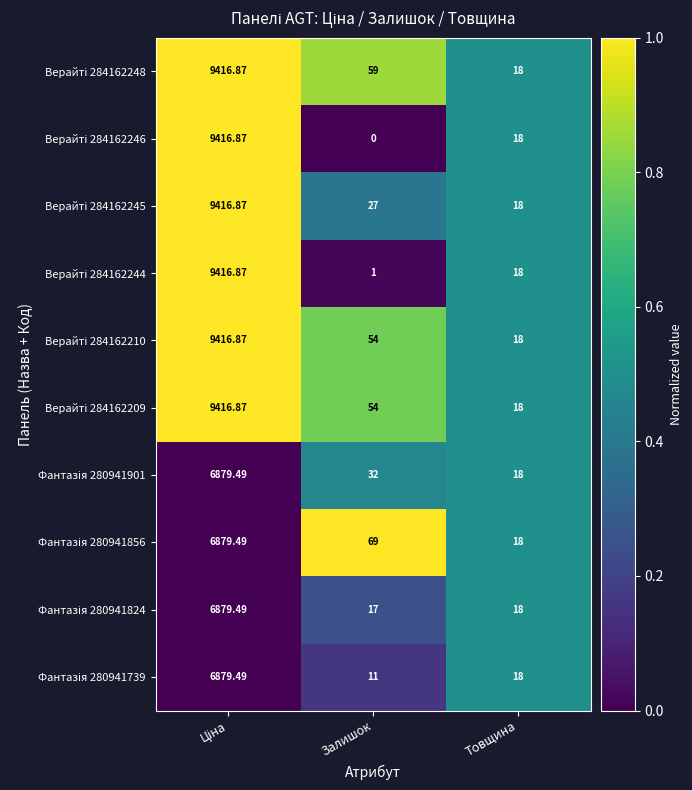

At how many categories does at least one series exceed 0?

3